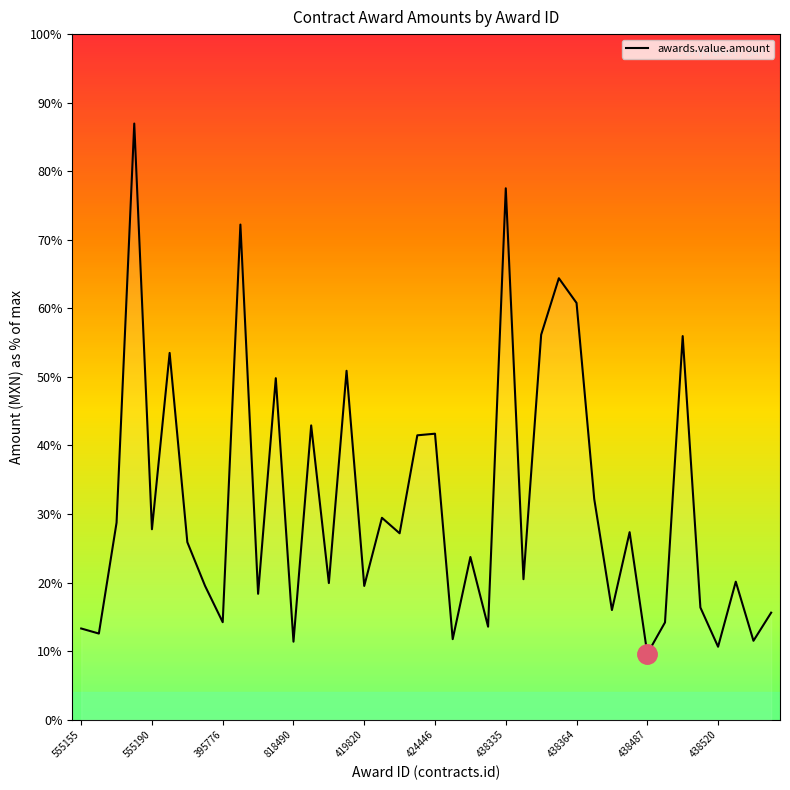

Reading right to left, transcribe all the data shown in this chart.

26400.0	19468.0	34043.8	18000.0	27678.6	94594.6	24000.0	16257.0	46252.6	27047.8	54429.8	102765.7	108859.6	94926.8	34655.2	131035.6	22950.0	40125.0	19874.0	70530.0	70131.0	45972.0	49792.0	33000.0	86040.0	33700.0	72575.0	19248.0	84214.0	31050.0	122092.0	24052.0	33020.0	43785.5	90447.5	46970.0	147000.0	48600.0	21252.5	22500.0